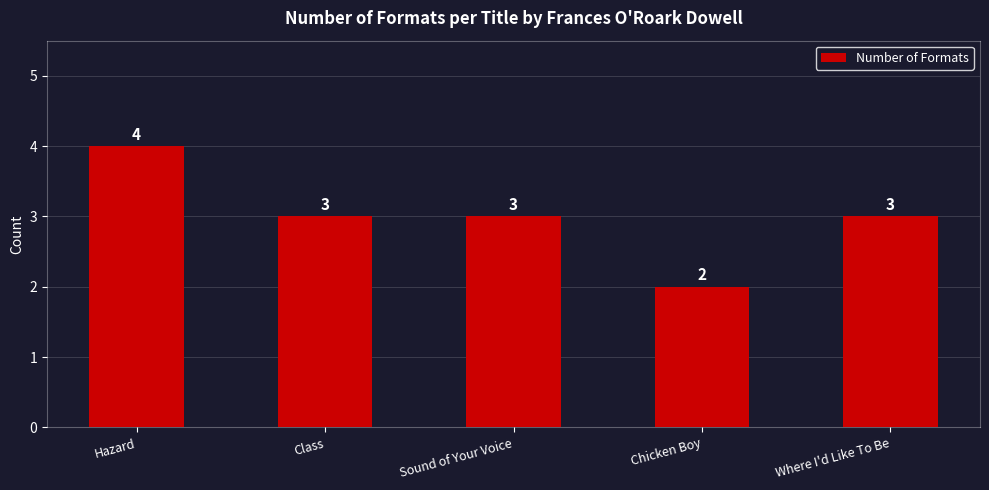

How many bars are there in total?

5